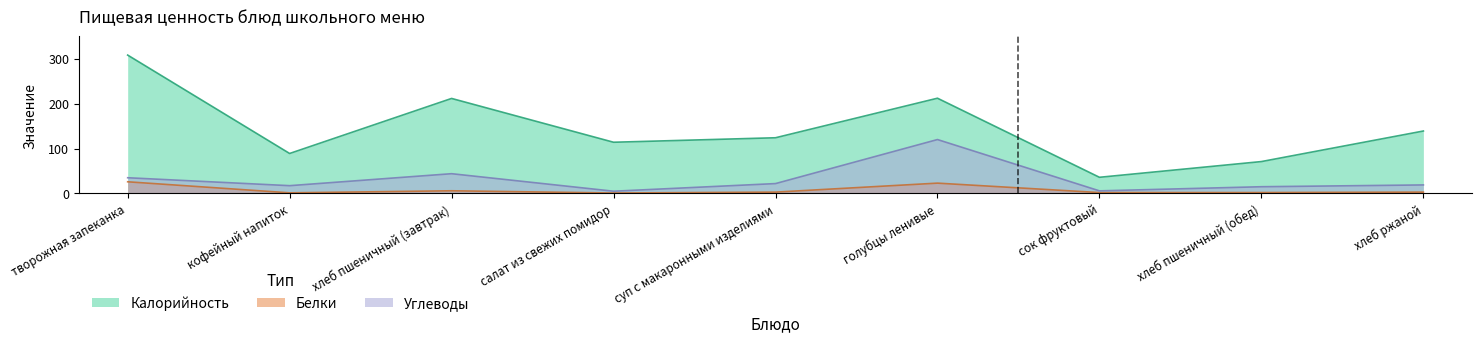

At which label does Калорийность first exceed 124?

творожная запеканка